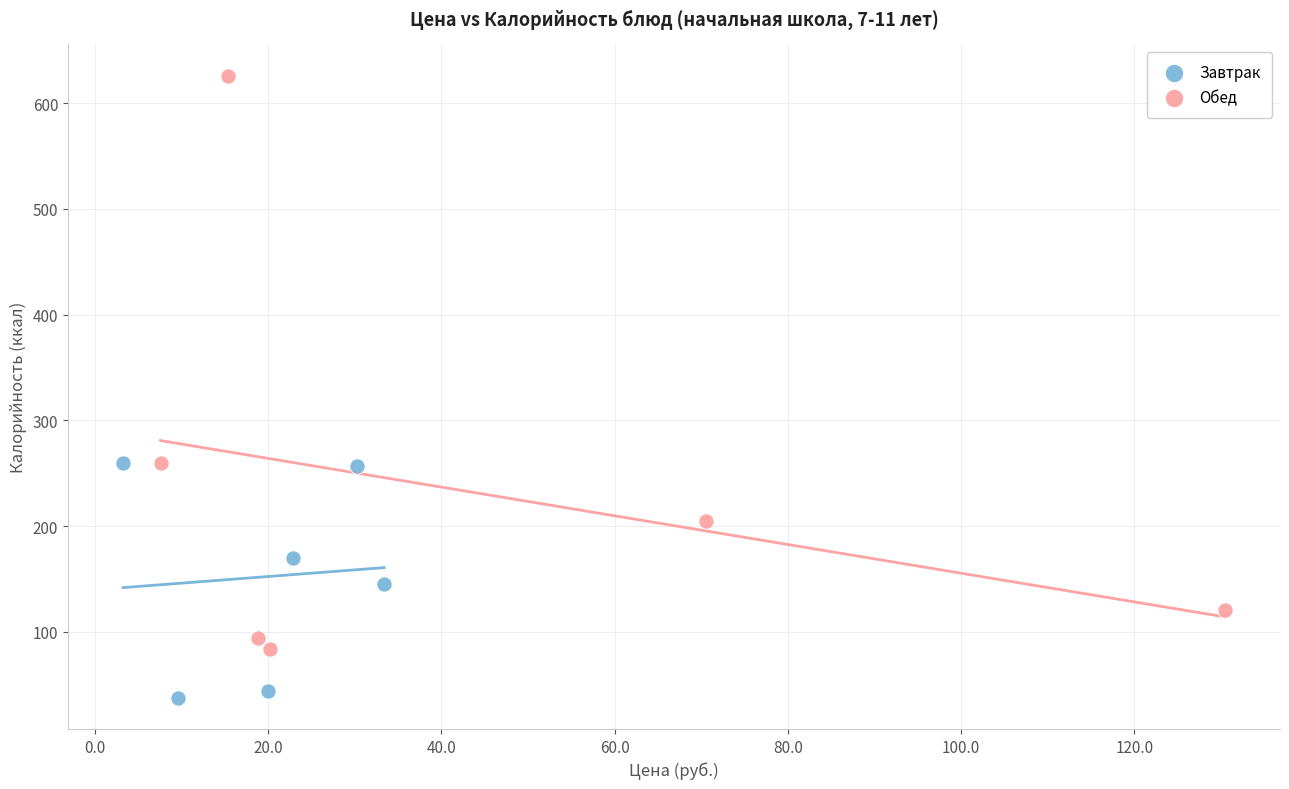

What are all the series names shown in the legend?

Завтрак, Обед